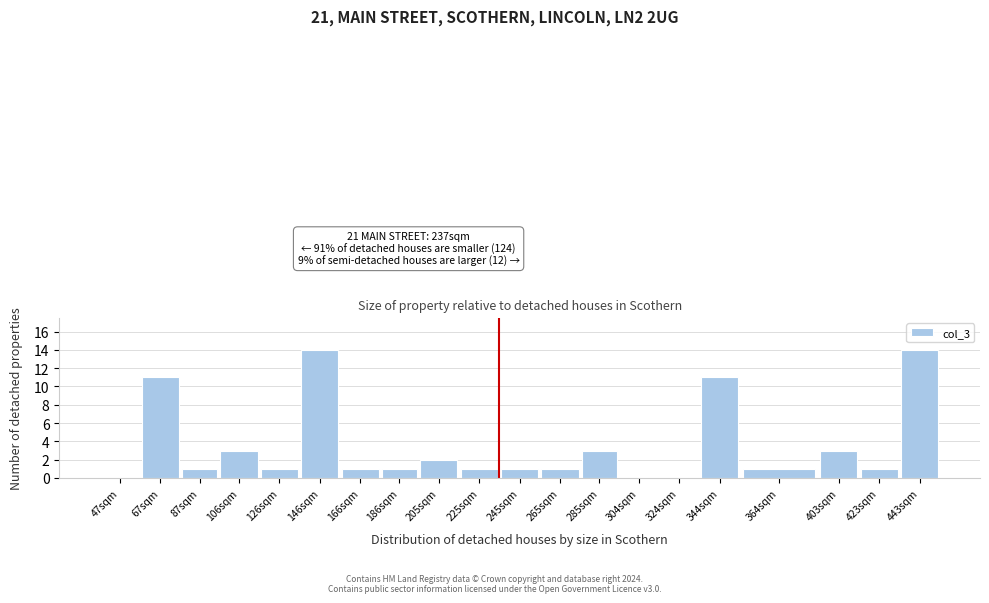

Reading left to right, list all the values displayed in this chart.

47sqm=0	67sqm=11	87sqm=1	106sqm=3	126sqm=1	146sqm=14	166sqm=1	186sqm=1	205sqm=2	225sqm=1	245sqm=1	265sqm=1	285sqm=3	304sqm=0	324sqm=0	344sqm=11	364sqm=1	403sqm=3	423sqm=1	443sqm=14